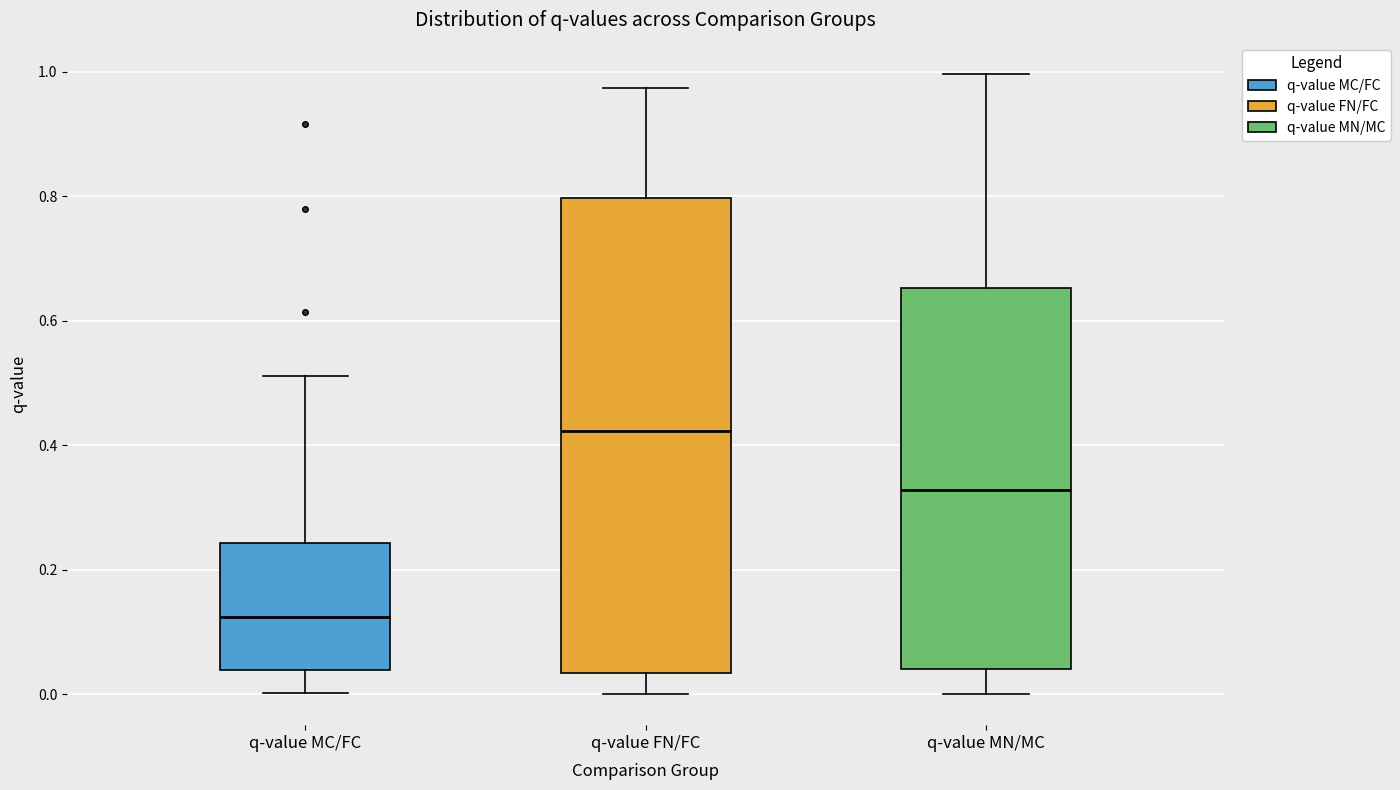

Where does the upper whisker of the box for q-value FN/FC end on the y-axis? The values are not printed on the chart, so give them approximately, as read against the axis.

0.98